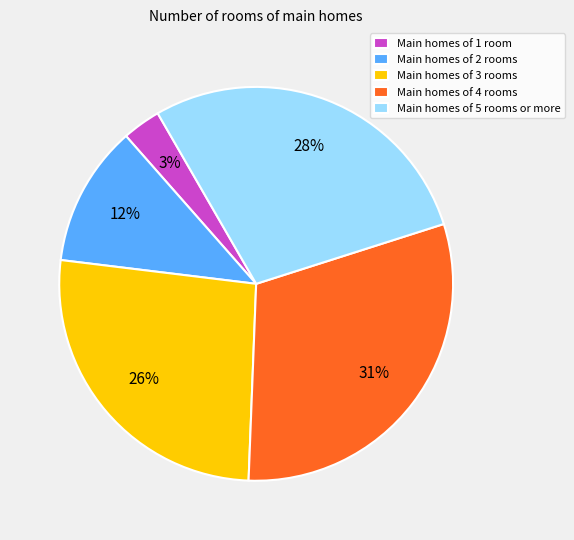

Between Main homes of 3 rooms and Main homes of 2 rooms, which is larger?

Main homes of 3 rooms